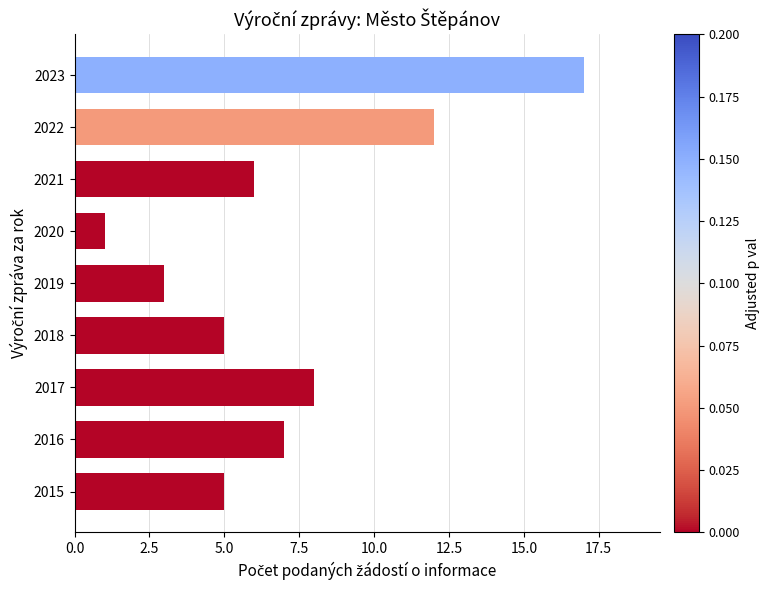

Which category has the lowest value across all series?

2020